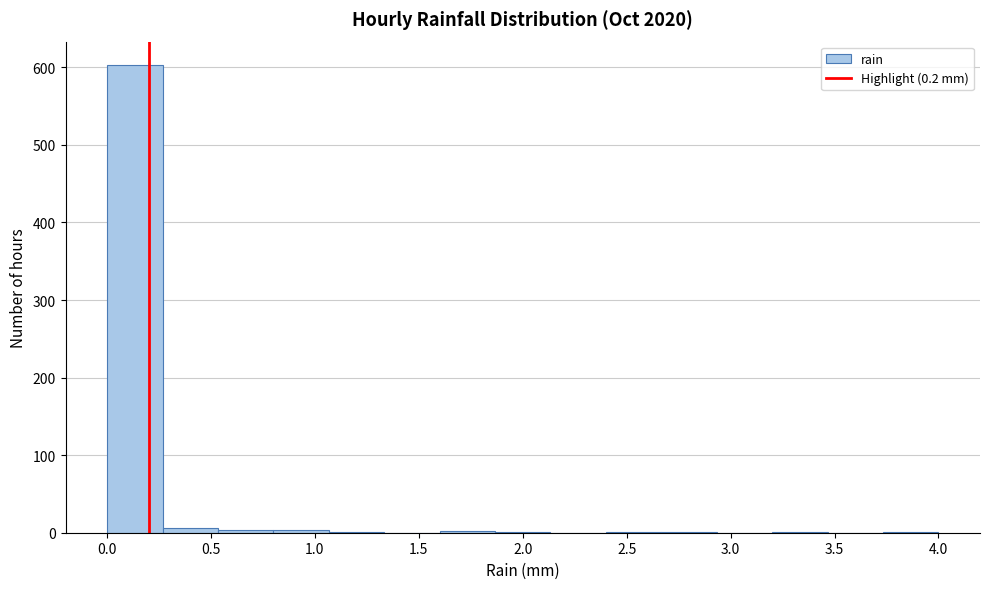

Reading left to right, list every bar in this chart as the range it spans on the x-axis followed by its height. Neither the bar edges nor the heights are printed on the chart, so give them approximately, as read against the axes.

0.00 to 0.25: 600
0.25 to 0.55: under 10
0.55 to 0.80: under 10
0.80 to 1.05: under 10
1.05 to 1.35: under 10
1.35 to 1.60: 0
1.60 to 1.85: under 10
1.85 to 2.15: under 10
2.15 to 2.40: 0
2.40 to 2.65: under 10
2.65 to 2.95: under 10
2.95 to 3.20: 0
3.20 to 3.45: under 10
3.45 to 3.75: 0
3.75 to 4.00: under 10